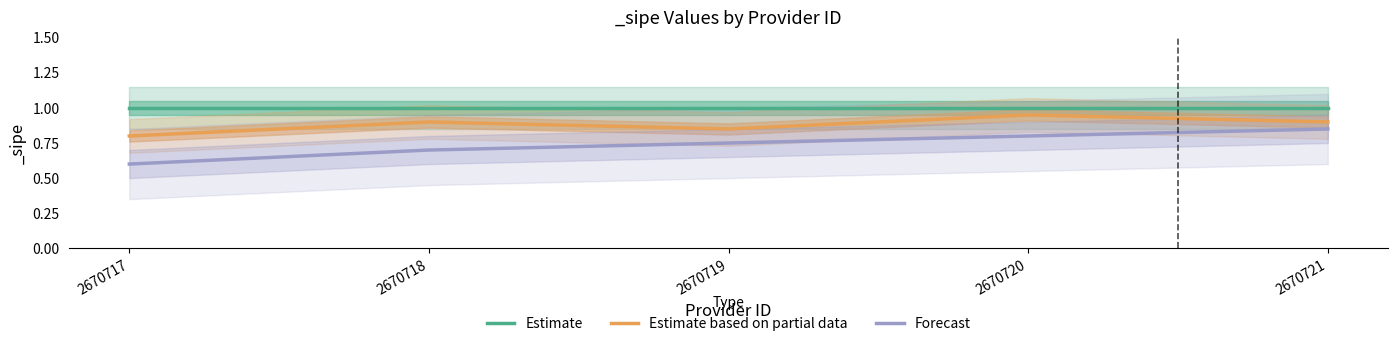

List the series in order of their peak value, highest first.

Estimate, Estimate based on partial data, Forecast